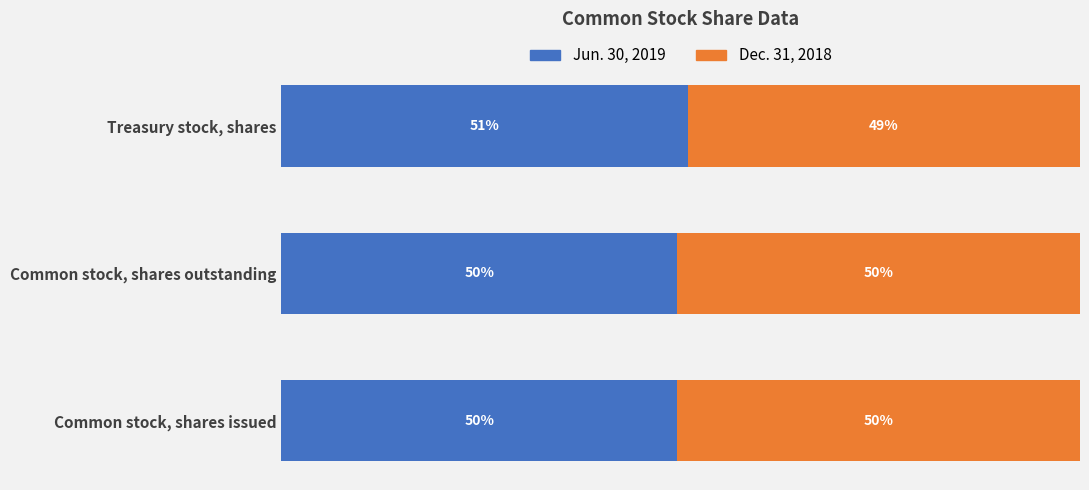

Reading left to right, extract all data points from this chart.

Jun. 30, 2019: 49.6	49.6	50.9
Dec. 31, 2018: 50.4	50.4	49.1